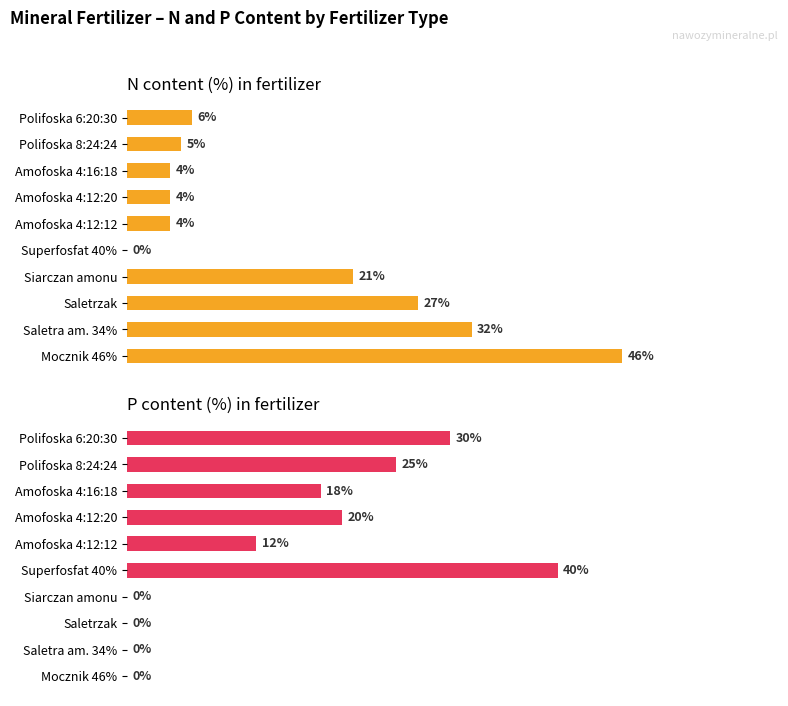

At how many categories does at least one series exceed 11?

10